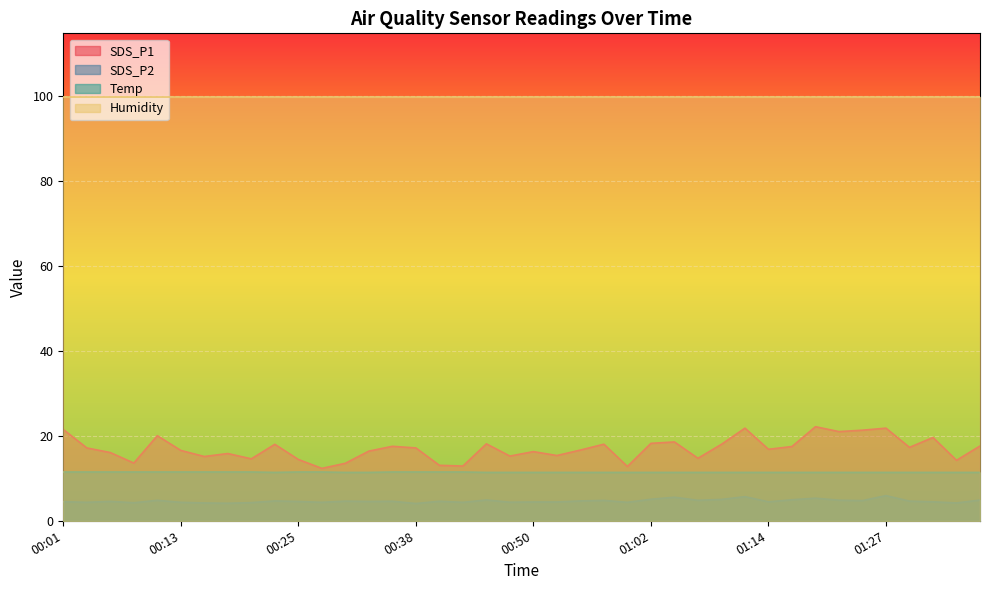

What is the label of the 8th point from the left?

00:18